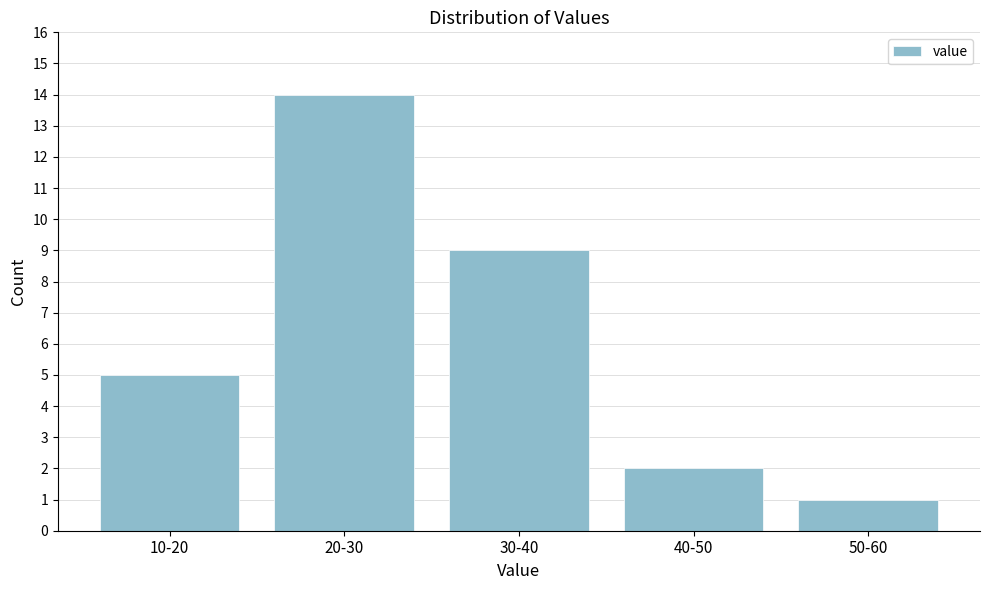

Reading left to right, extract all data points from this chart.

10-20=5	20-30=14	30-40=9	40-50=2	50-60=1